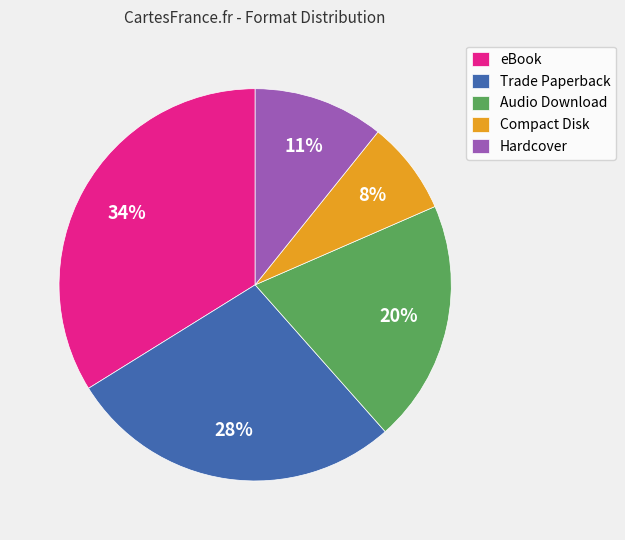

Rank the categories by value from lowest to highest.

Compact Disk, Hardcover, Audio Download, Trade Paperback, eBook